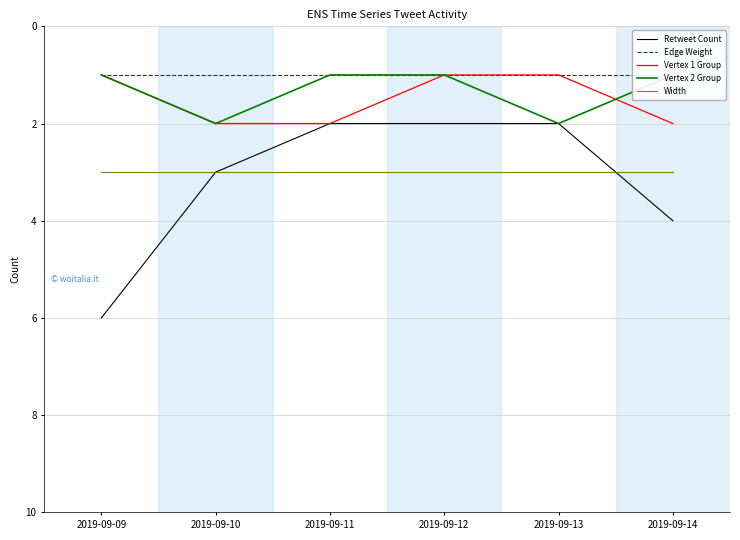

Where is Edge Weight nearest to the value 1?

2019-09-09